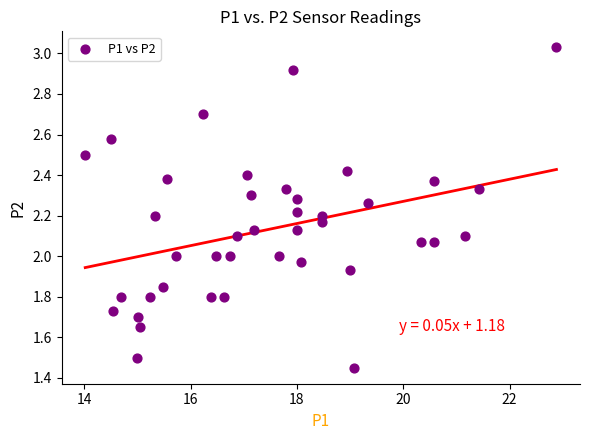

What is the range of X values (max minus min)?

8.9